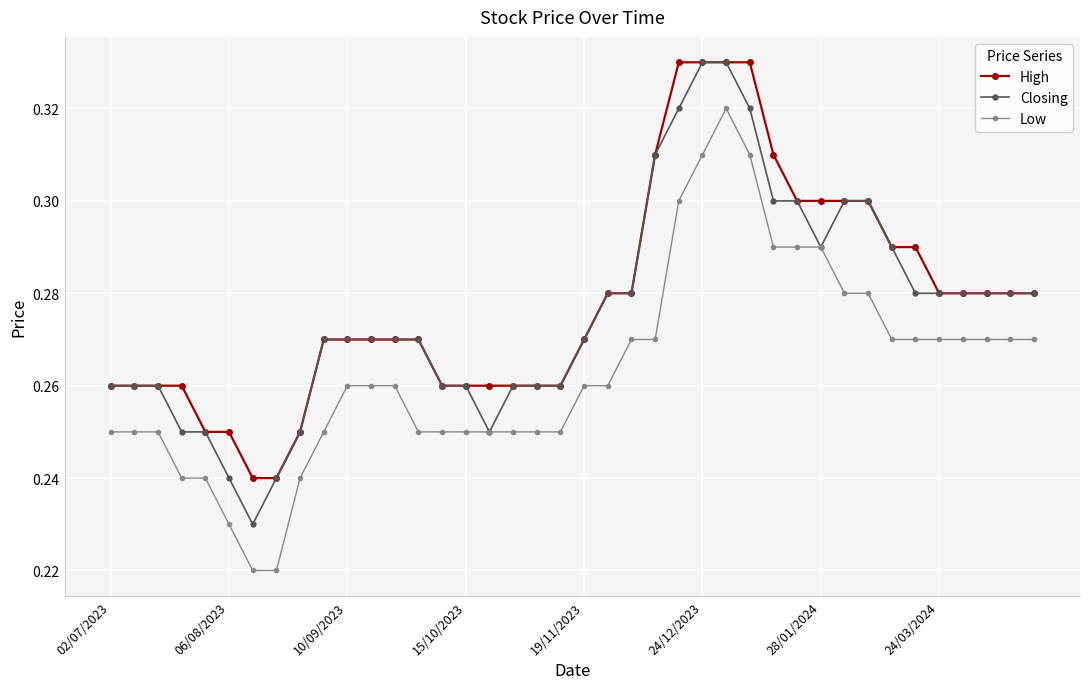

At how many categories does at least one series exceed 0?

40